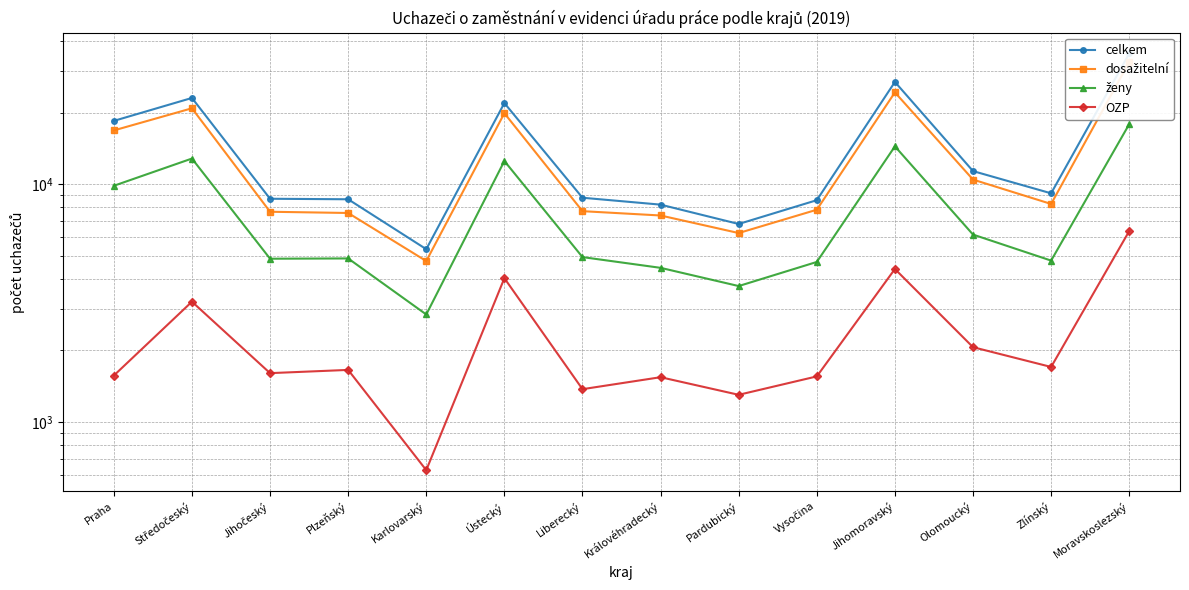

What is the difference between the celkem values at Moravskoslezský and Olomoucký?

24217